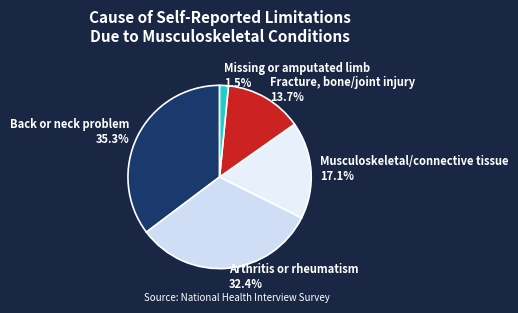

What percentage is the Back or neck problem slice, to the nearest percent?

35%